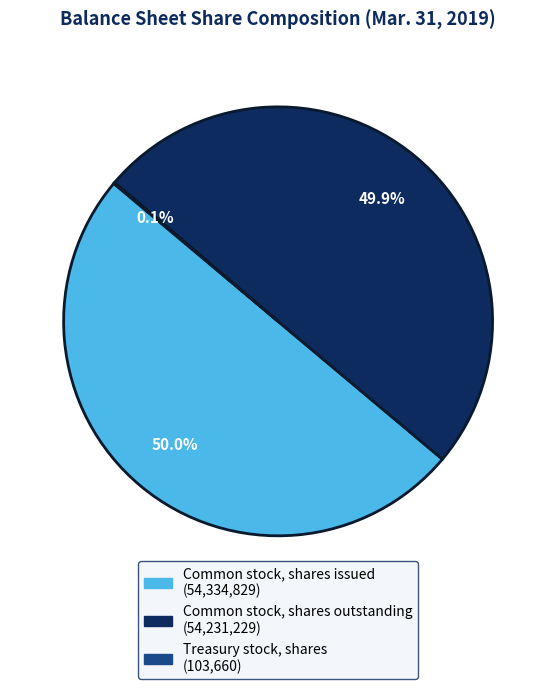

What portion of the pie excludes Common stock, shares outstanding?

50.1%